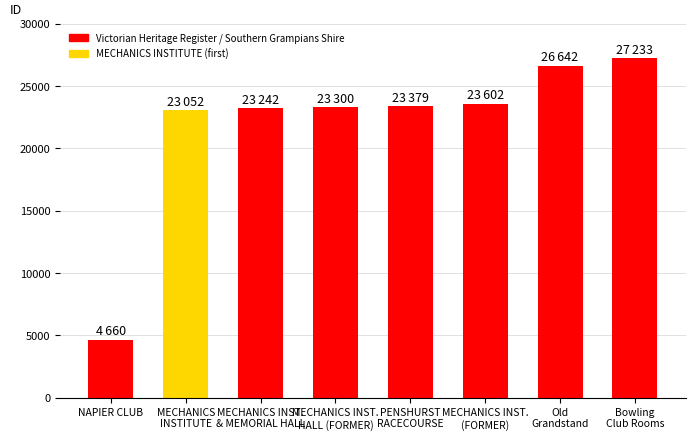

What is the value of the 4th bar from the left?

23300